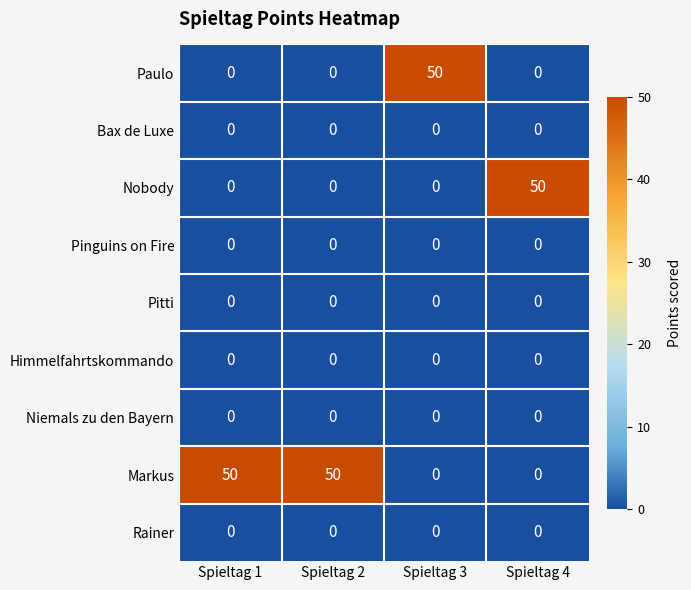

What is the spread (max minus min) of values at Spieltag 3?

50